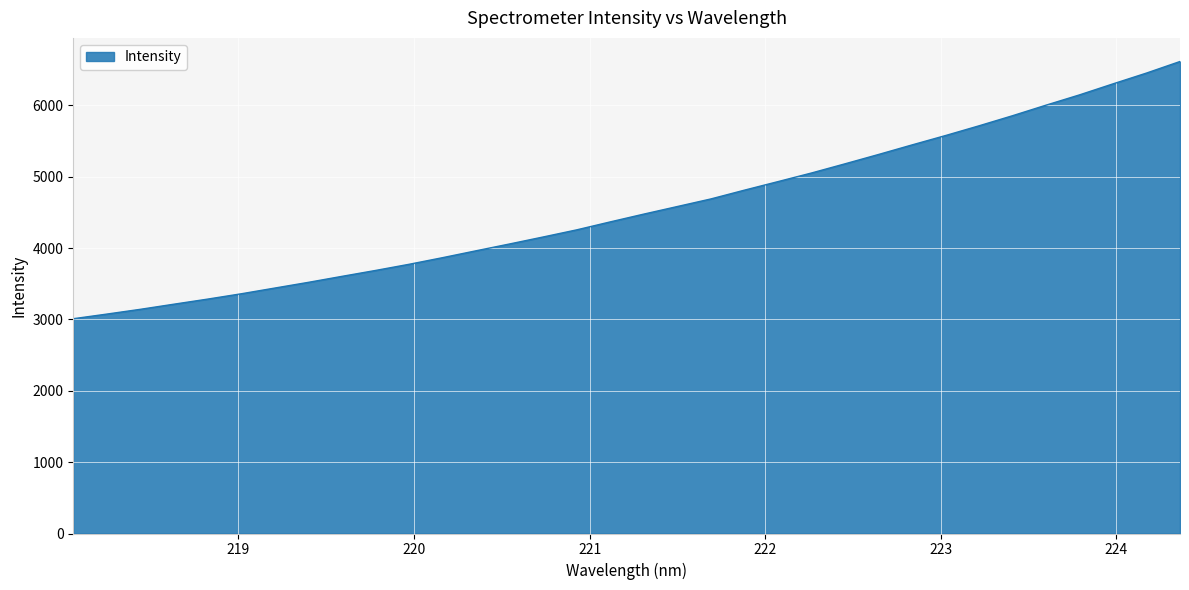

Does the chart have visible grid lines?

Yes